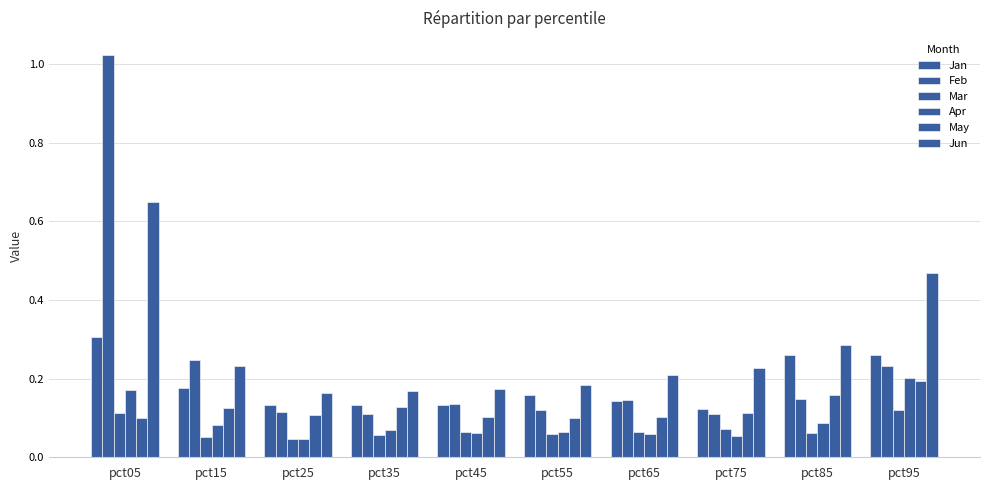

What is the value of the Apr bar at the 9th from the left?

0.1